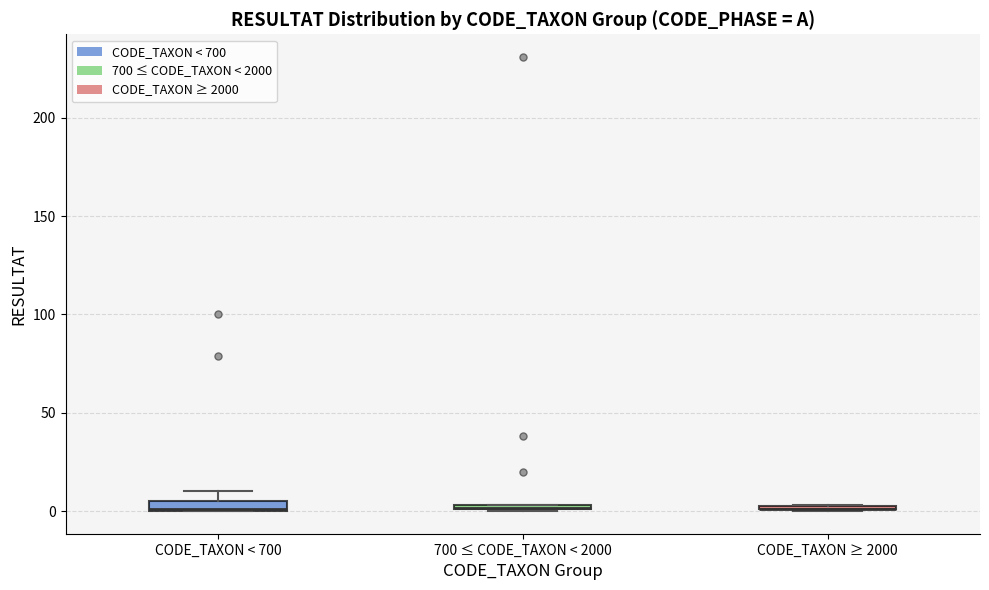

Where is the lower edge of the box for 700 ≤ CODE_TAXON < 2000 on the y-axis? The values are not printed on the chart, so give them approximately, as read against the axis.

0